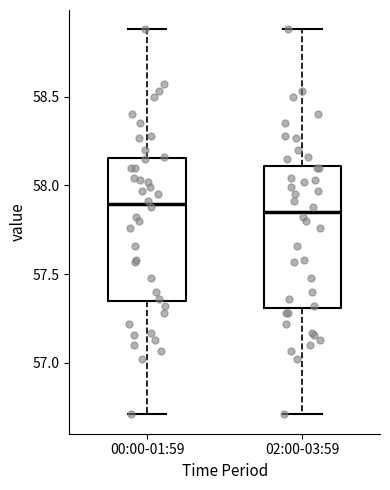

Reading left to right, read every box against the y-axis: the position of its median line, the range the box covers, and the ends of its whiskers. The values are not printed on the chart, so give them approximately, as read against the axis.

00:00-01:59: median 57.90, box 57.35 to 58.15, whiskers 56.70 to 58.90
02:00-03:59: median 57.85, box 57.30 to 58.10, whiskers 56.70 to 58.90